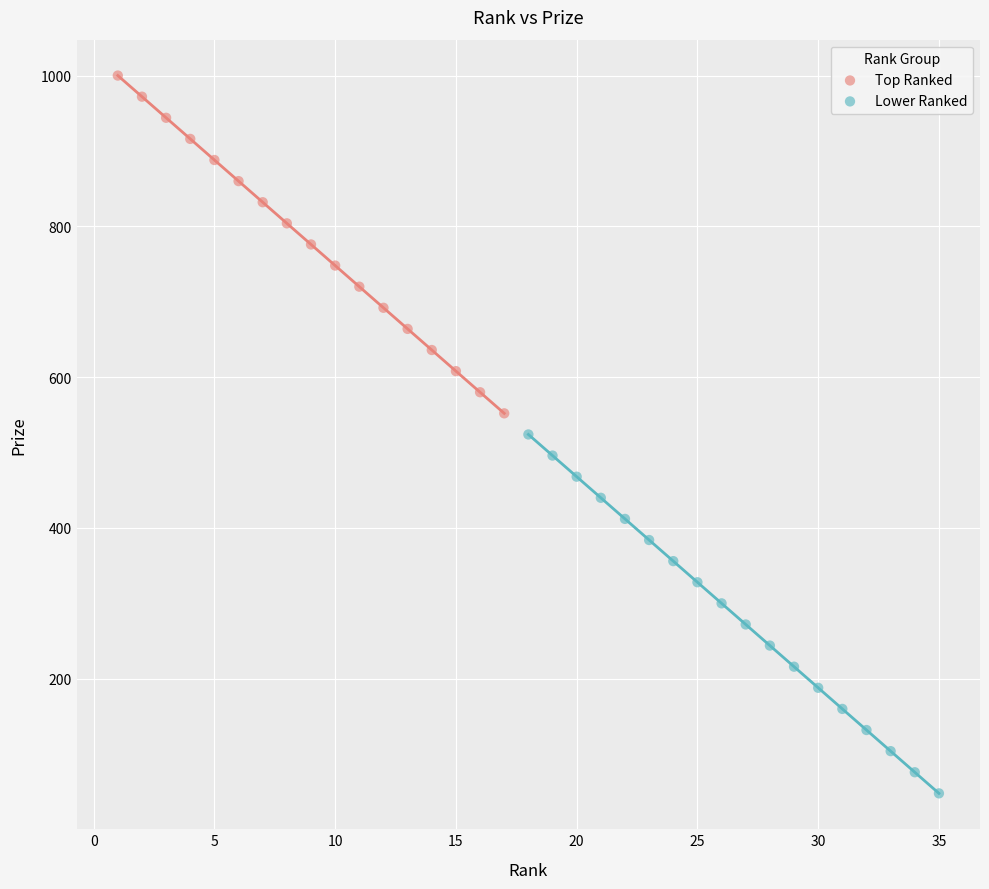

Which series contains the lowest Y value?

Lower Ranked